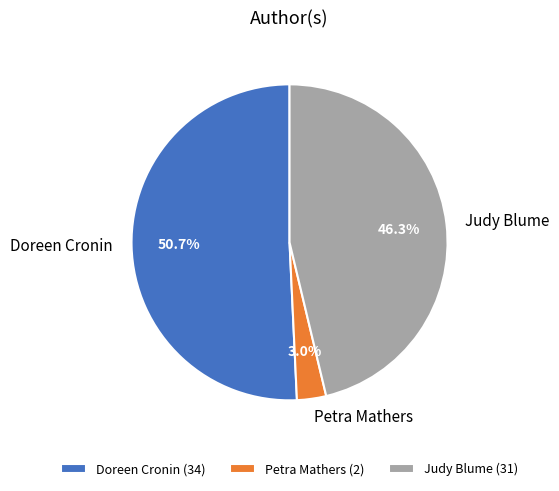

Approximately how many times larger is the value at Doreen Cronin compared to Judy Blume?

1.1